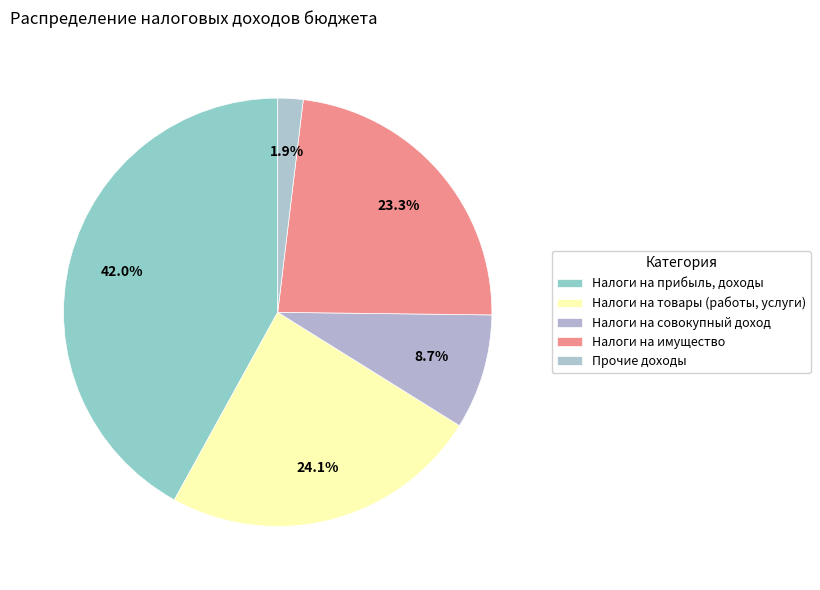

Is it true that Налоги на имущество is 23% of the pie?

True